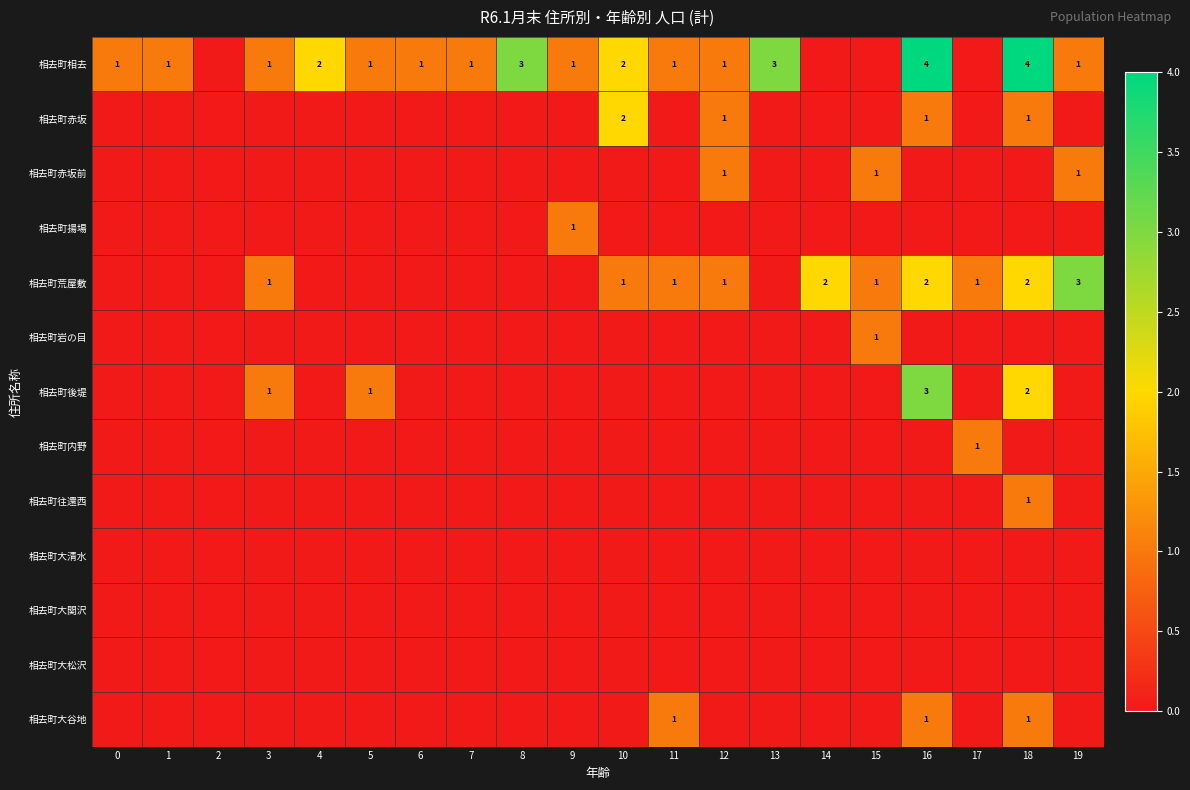

How many categories are shown in the chart?

20